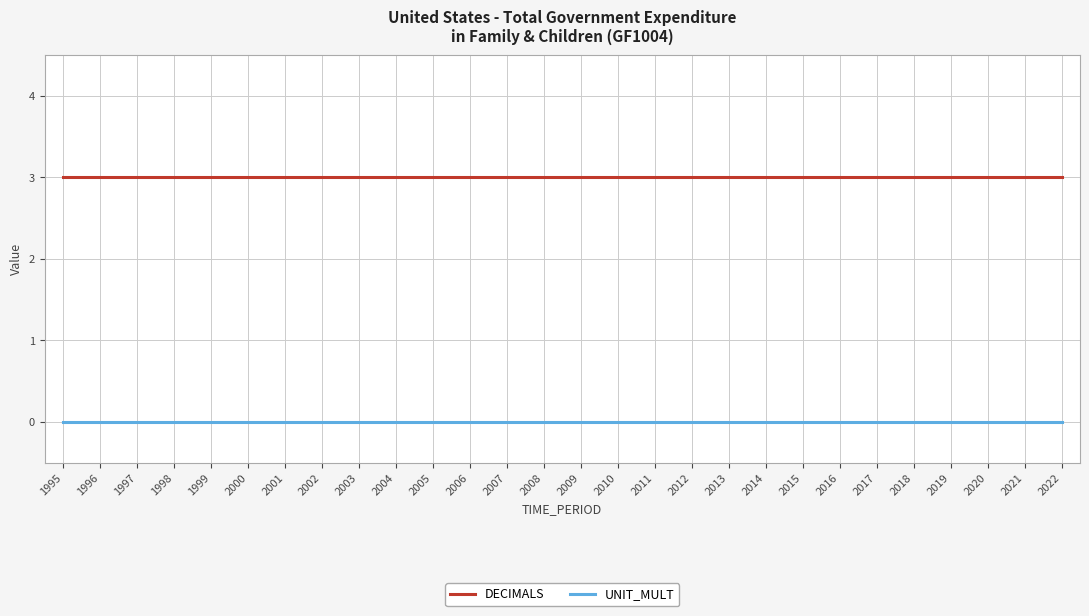

What is the total value across all series at 2007?

3